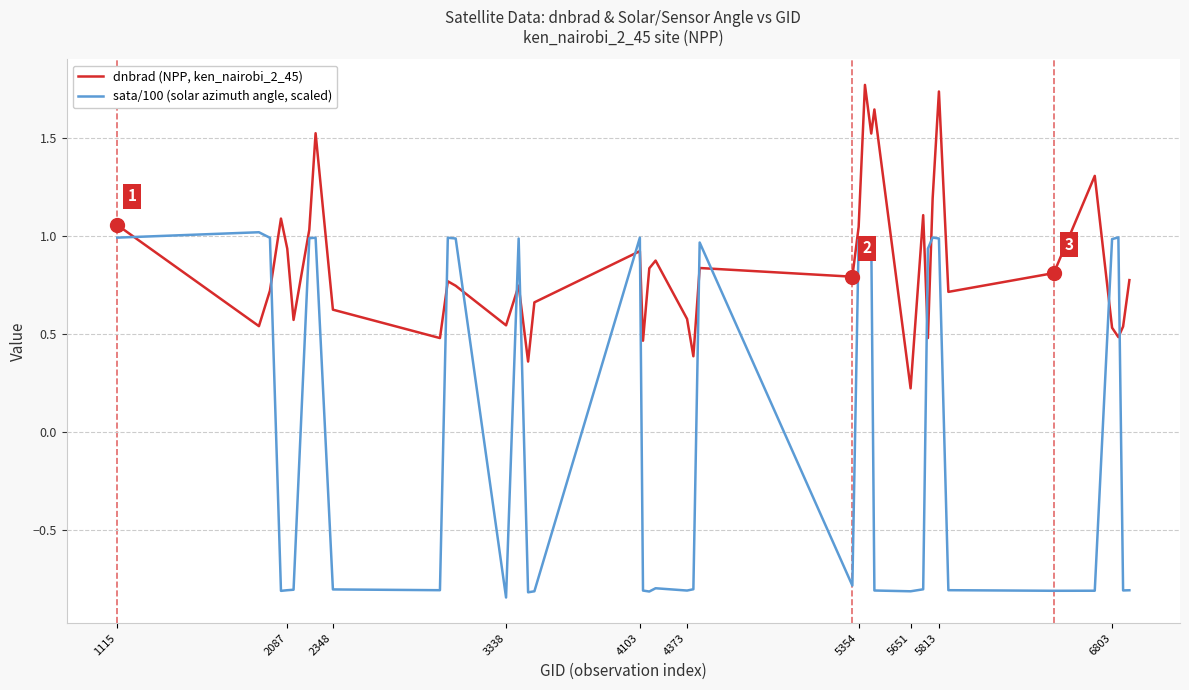

True or false: dnbrad (NPP, ken_nairobi_2_45) and sata/100 (solar azimuth angle, scaled) cross at least once.

True